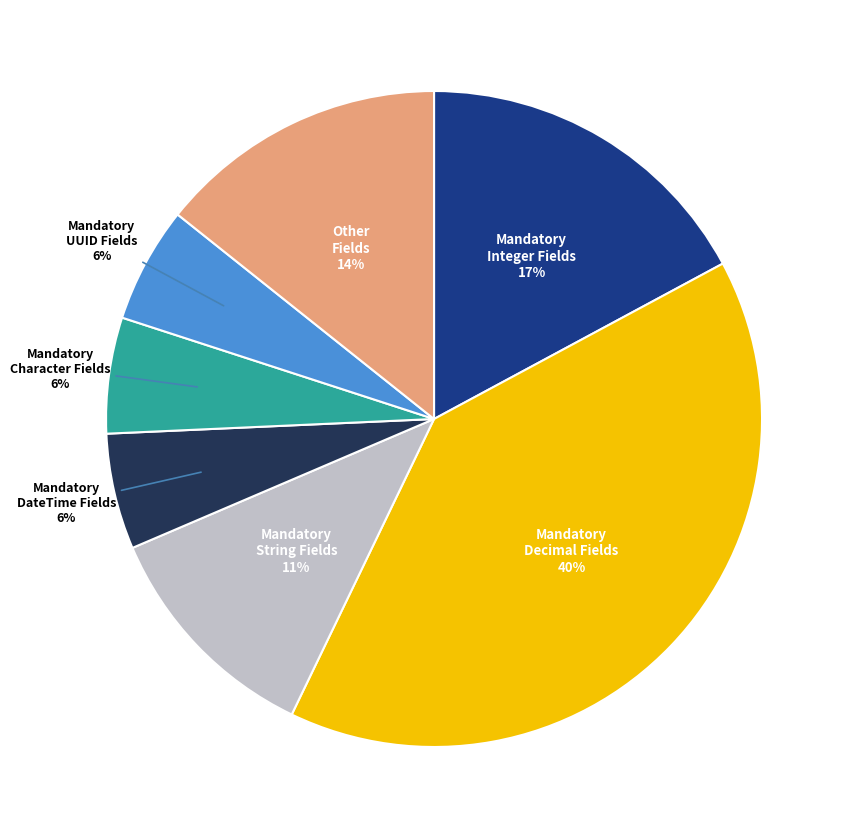

Do Mandatory Character Fields and Other Fields together represent more than half of the pie?

No